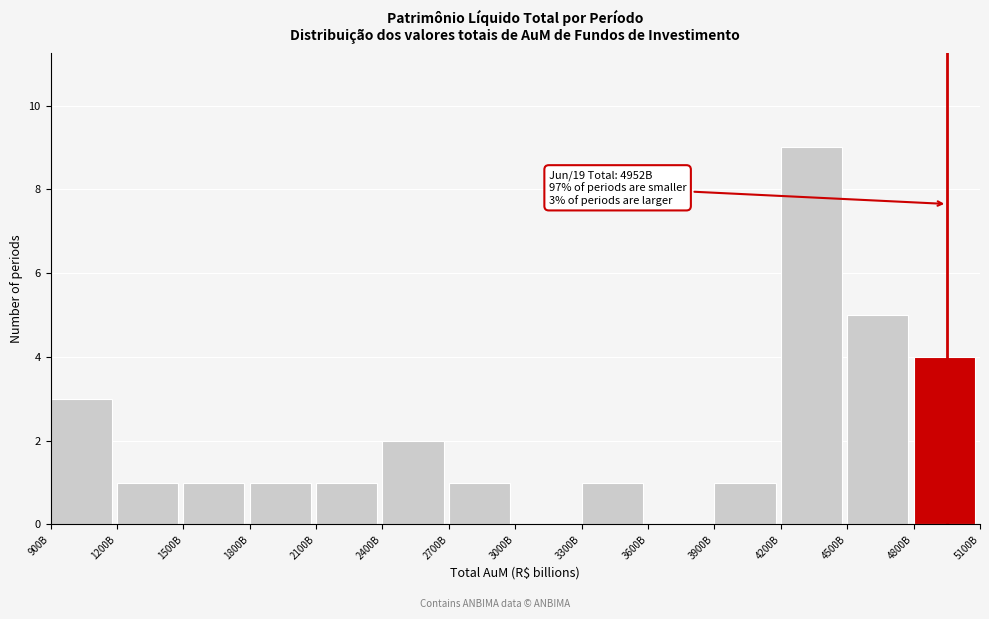

Reading left to right, list all the values displayed in this chart.

900B=3	1200B=1	1500B=1	1800B=1	2100B=1	2400B=2	2700B=1	3000B=0	3300B=1	3600B=0	3900B=1	4200B=9	4500B=5	4800B=4